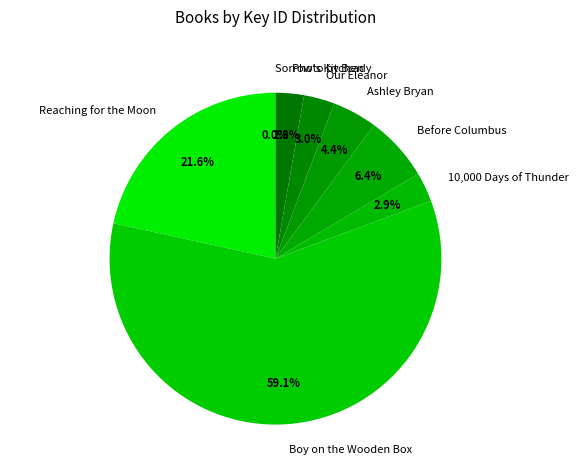

Is there a majority slice in this chart?

Yes